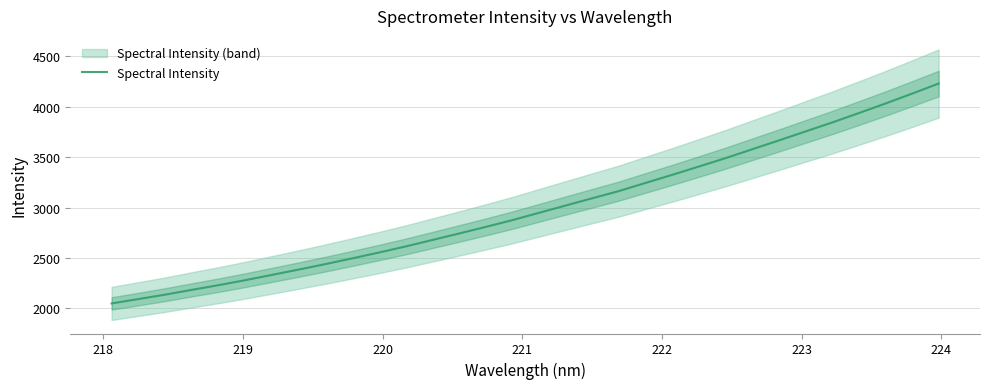

What is the maximum value for Spectral Intensity?

4228.8